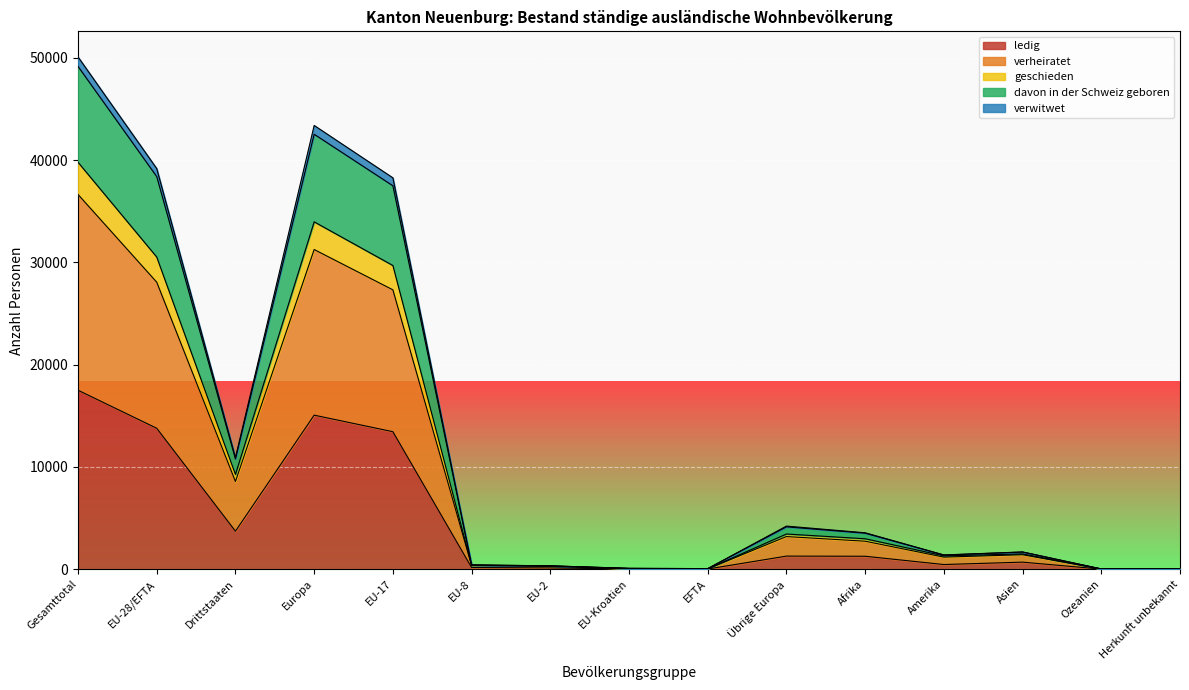

The ledig series shows 6392 at Gesamttotal. True or false?

False